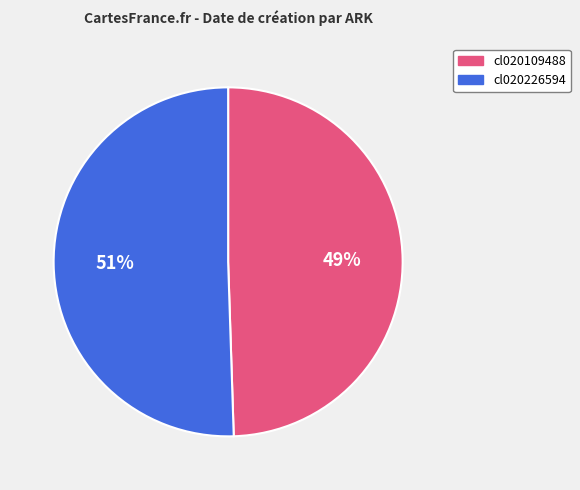

Rank the categories by value from lowest to highest.

cl020109488, cl020226594